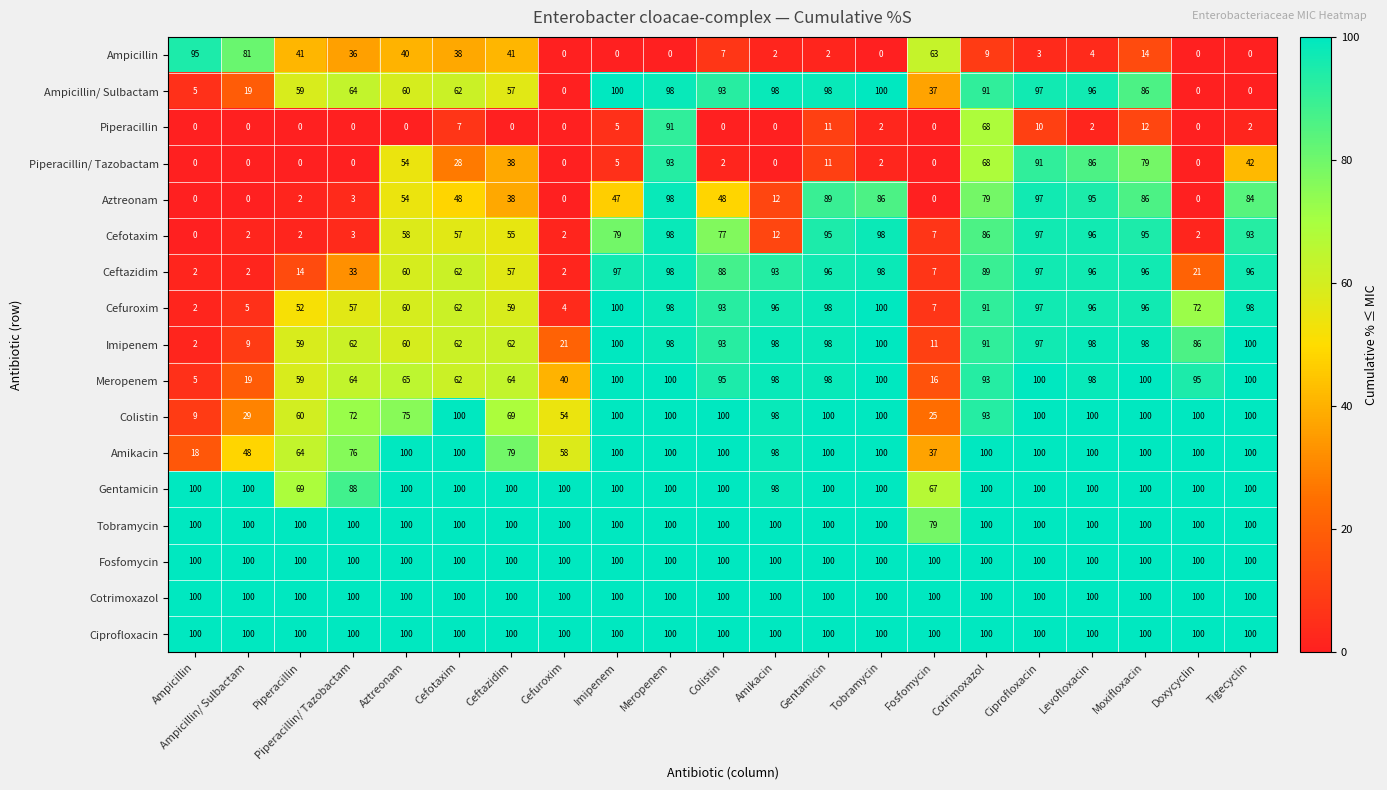

How many categories are shown in the chart?

21